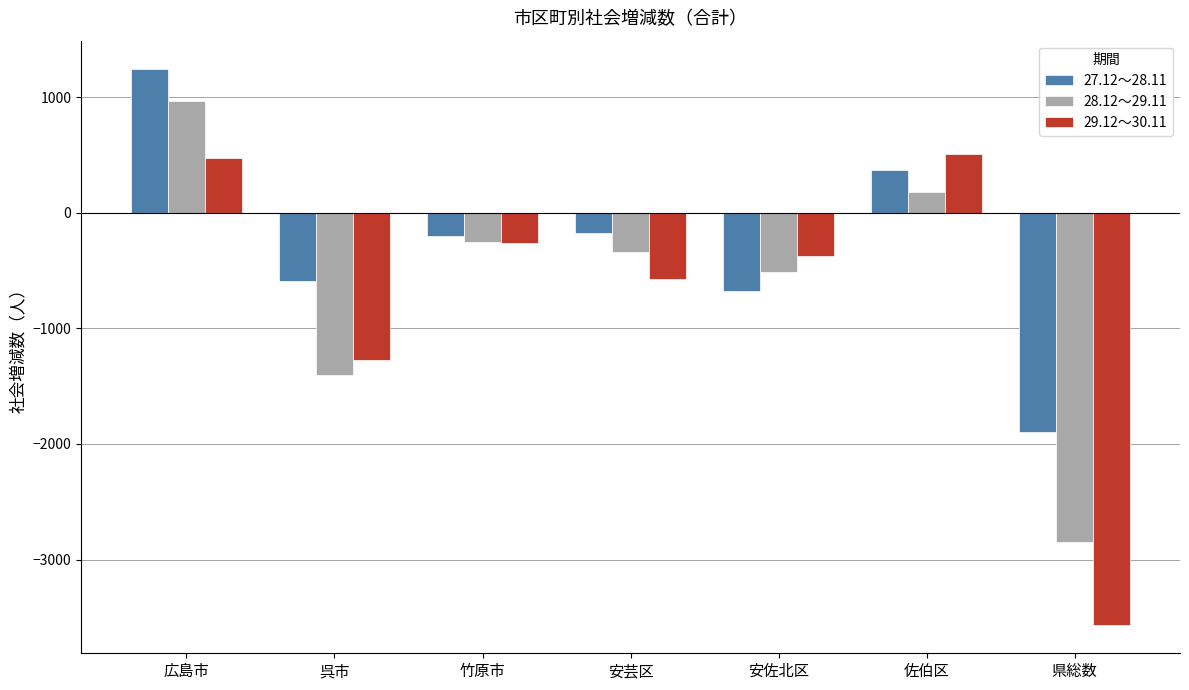

What is the greatest value displayed?

1247